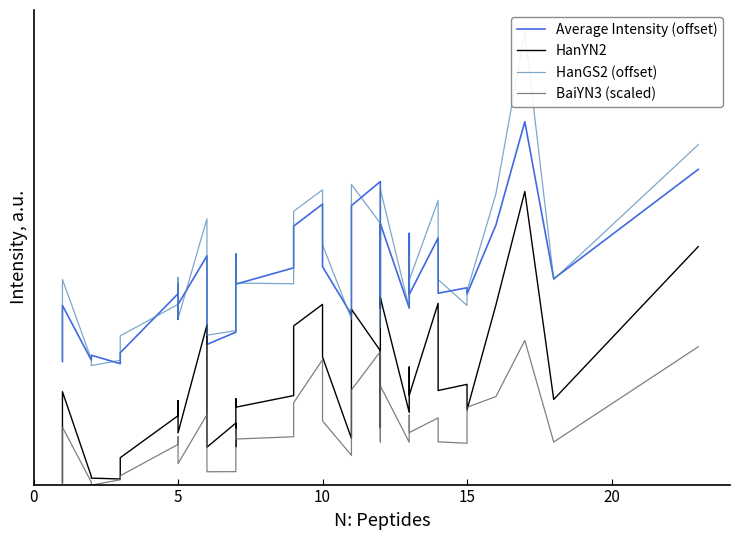

True or false: HanGS2 (offset) and HanYN2 intersect in this chart.

False